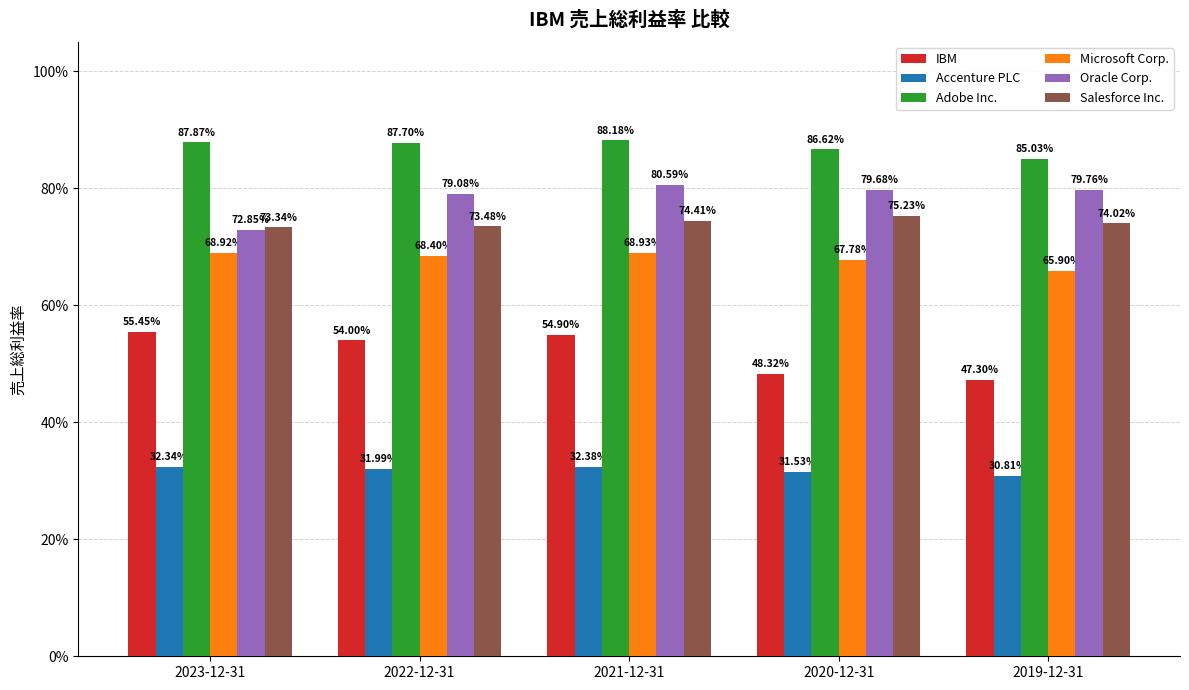

What are all the series names shown in the legend?

IBM, Accenture PLC, Adobe Inc., Microsoft Corp., Oracle Corp., Salesforce Inc.